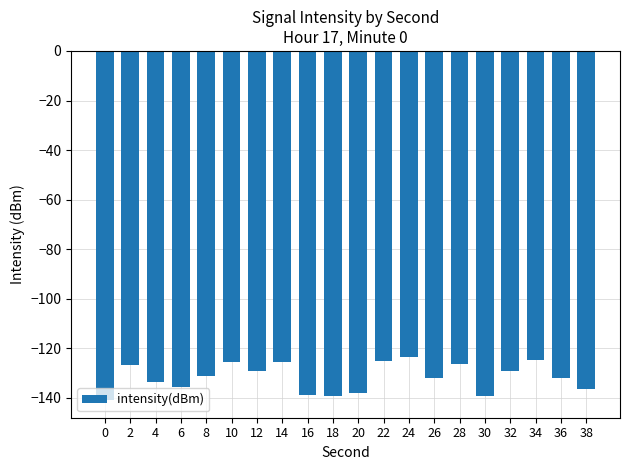

What is the value of the 3rd bar from the left?

-133.4